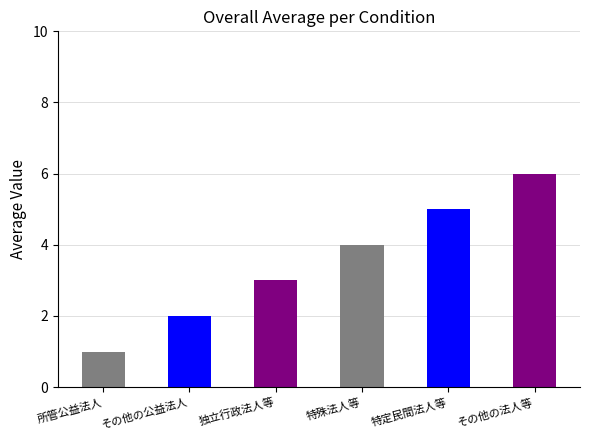

Does the chart contain any negative values?

No